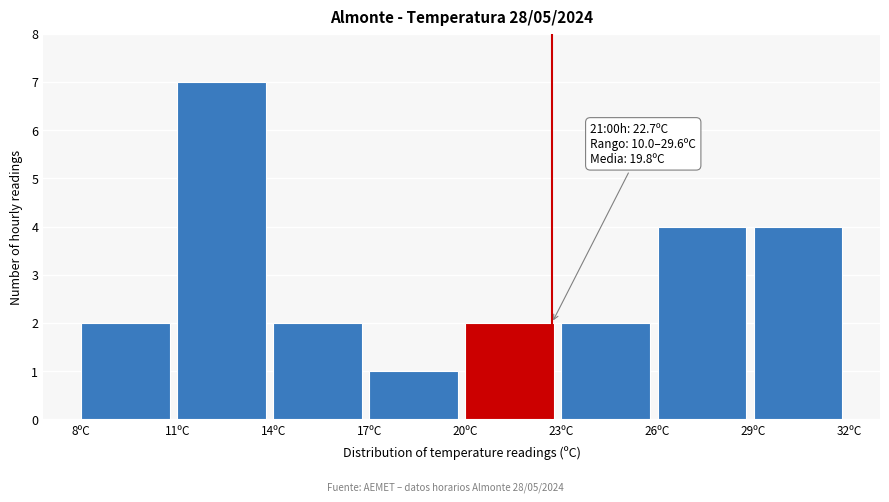

Which range on the x-axis has the tallest bar?

11 to 14